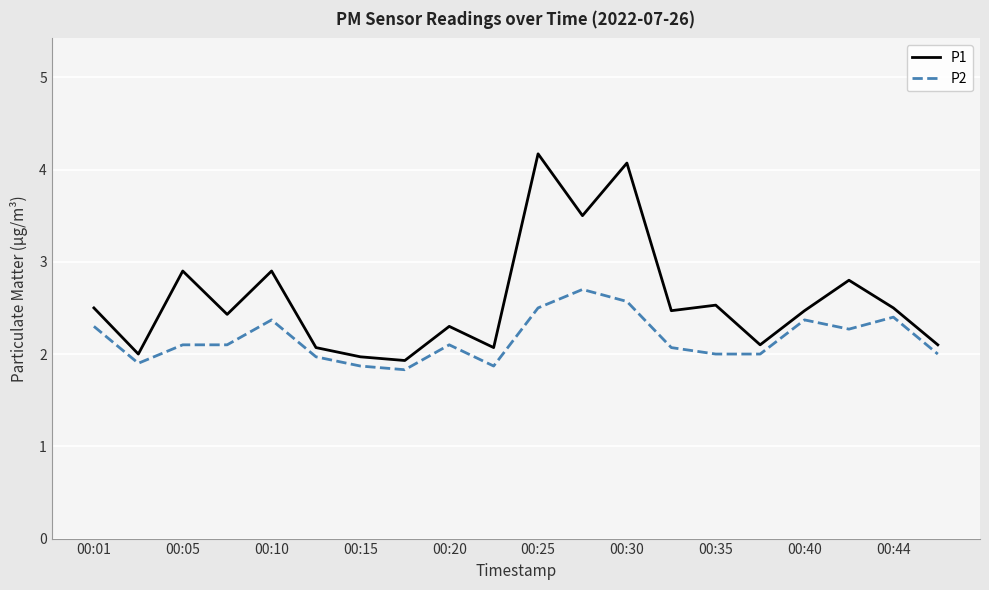

What is the highest value of the P1 series?

4.2